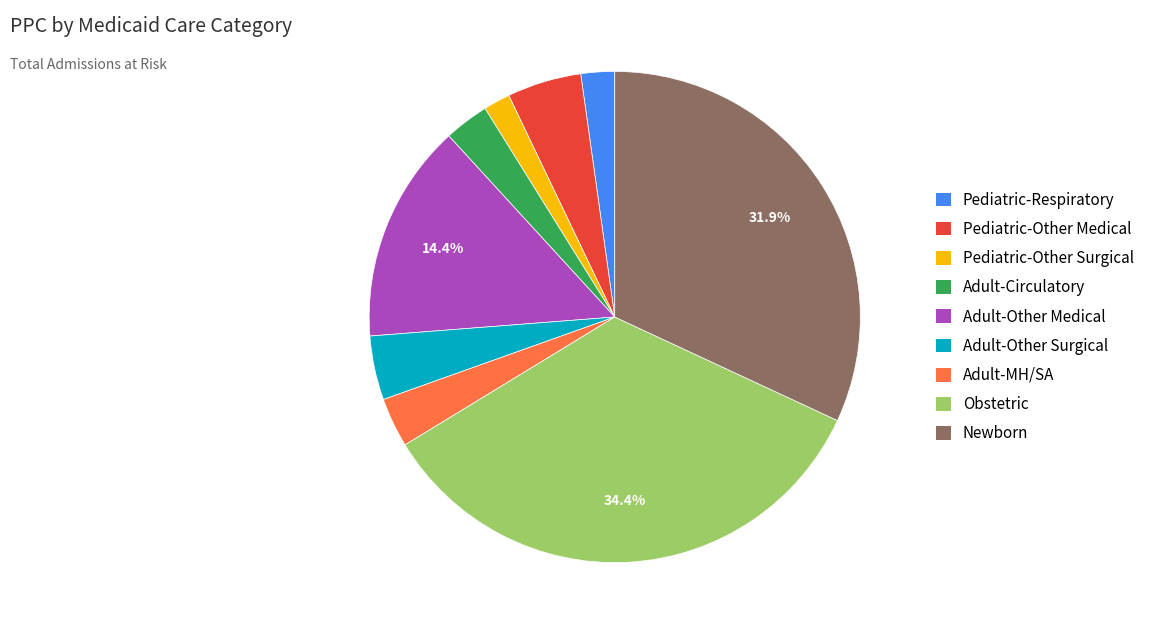

To the nearest percent, what is the difference between the largest and smallest slice percentages?

33%